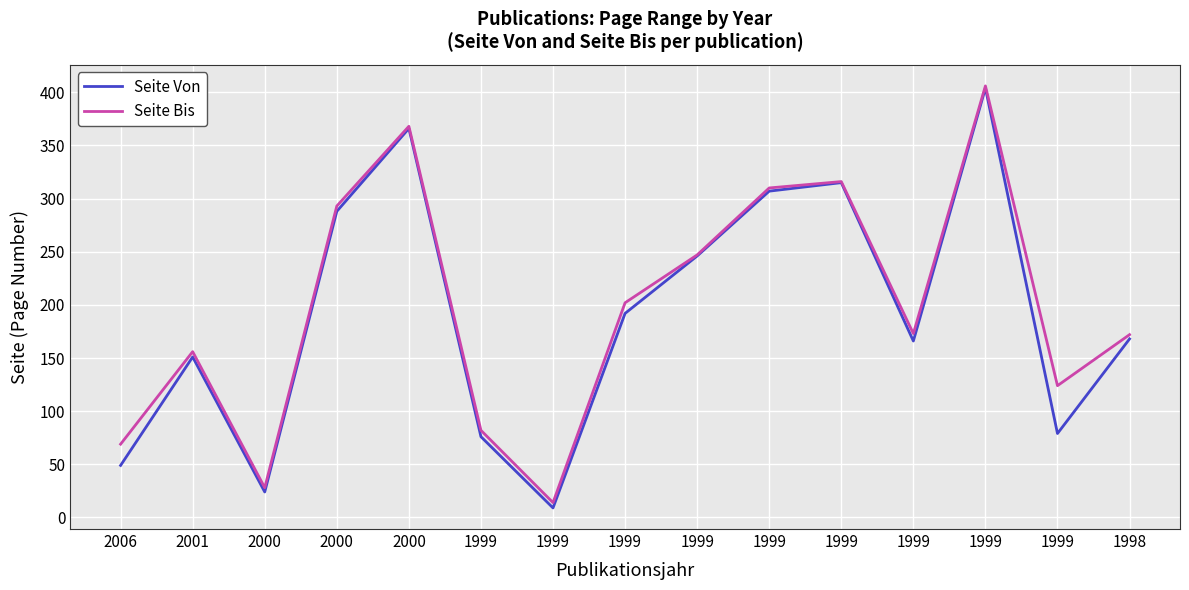

What is the sum of all Seite Bis values?

2960